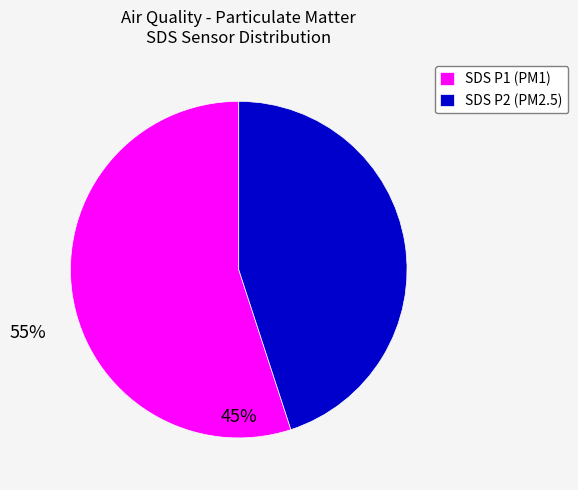

Combined, do SDS P2 (PM2.5) and SDS P1 (PM1) account for over 50%?

Yes